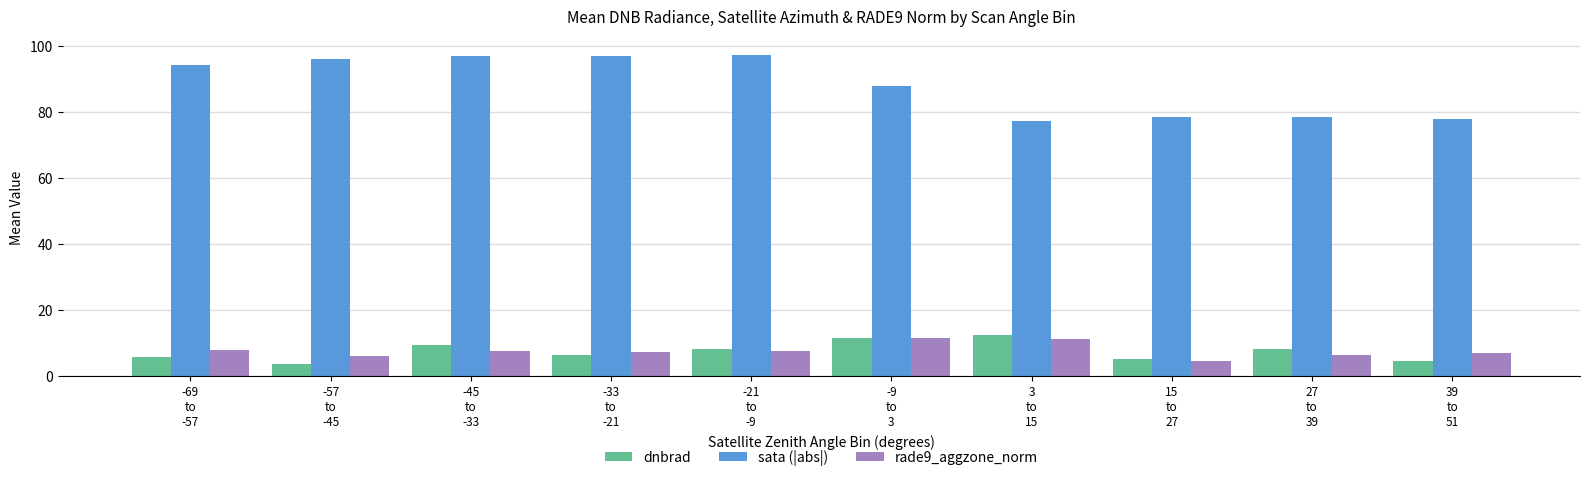

Which series has the widest spread of values?

sata (|abs|)